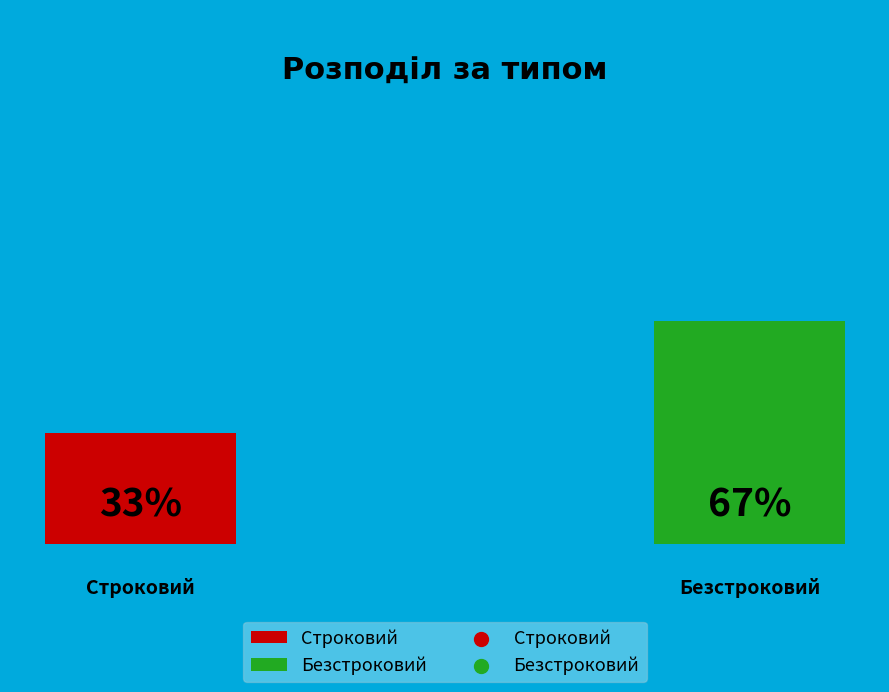

How many segments does this pie chart have?

2